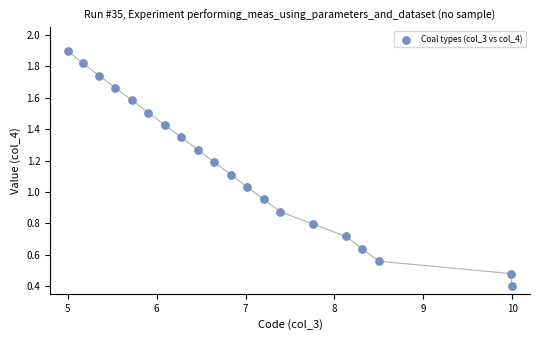

What is the range of X values (max minus min)?

5.0